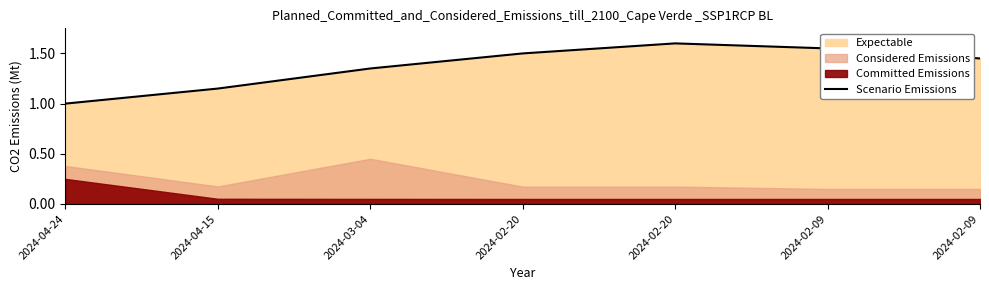

How many points are higher than both their immediate neighbors (excluding endpoints)?

1